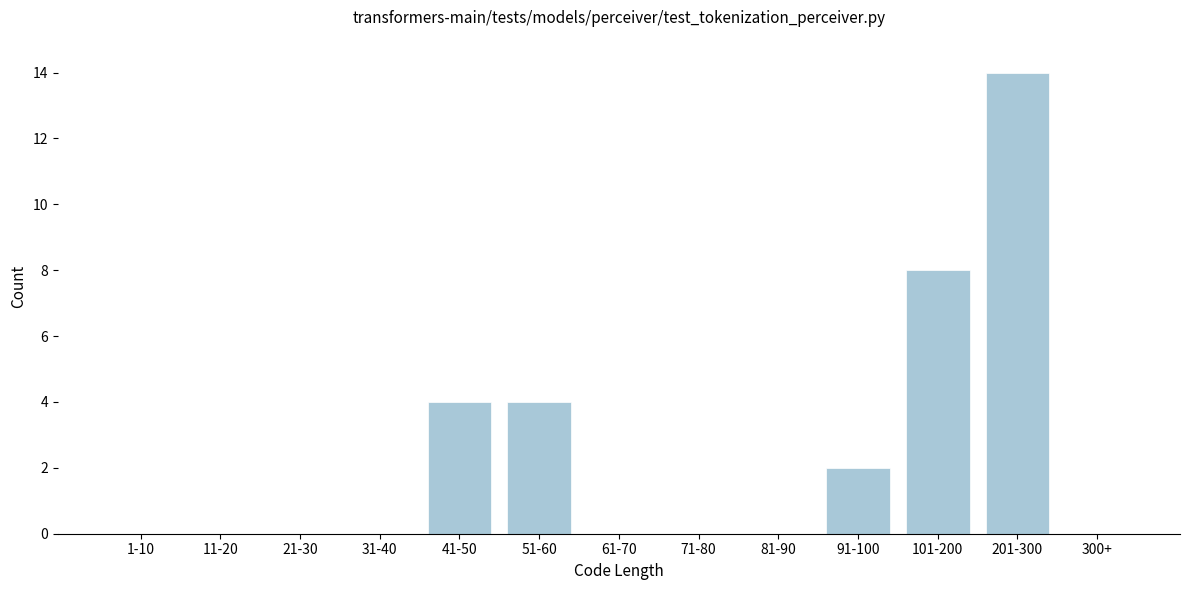

Reading right to left, list all the values displayed in this chart.

300+=0	201-300=14	101-200=8	91-100=2	81-90=0	71-80=0	61-70=0	51-60=4	41-50=4	31-40=0	21-30=0	11-20=0	1-10=0